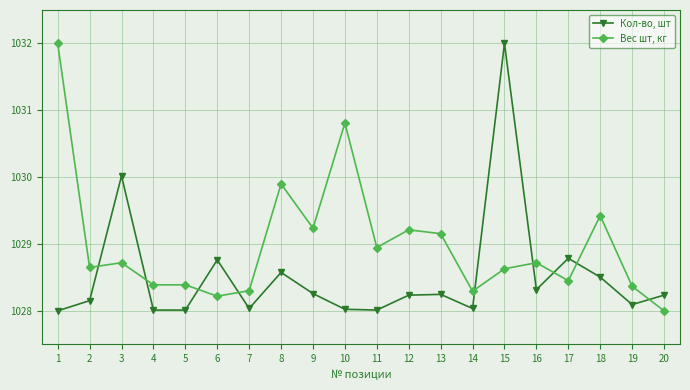

Between 16 and 18, which series saw the biggest shift?

Вес шт, кг